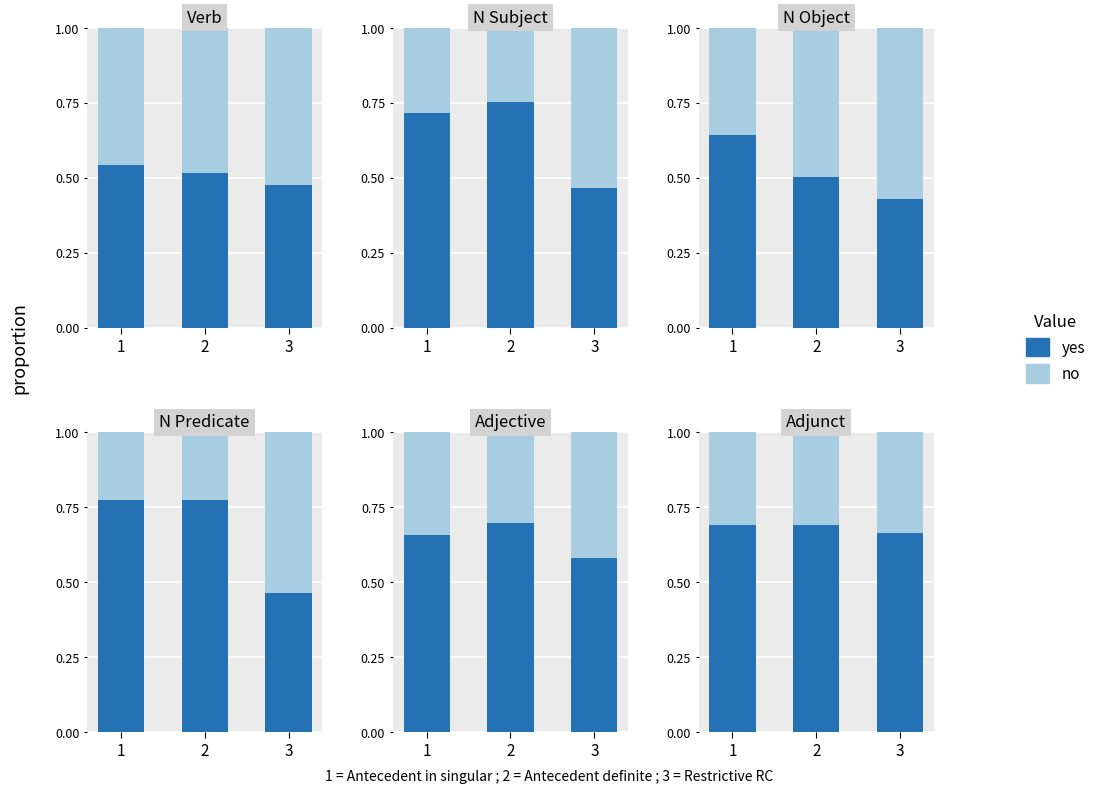

Which series has the largest total across all categories?

yes